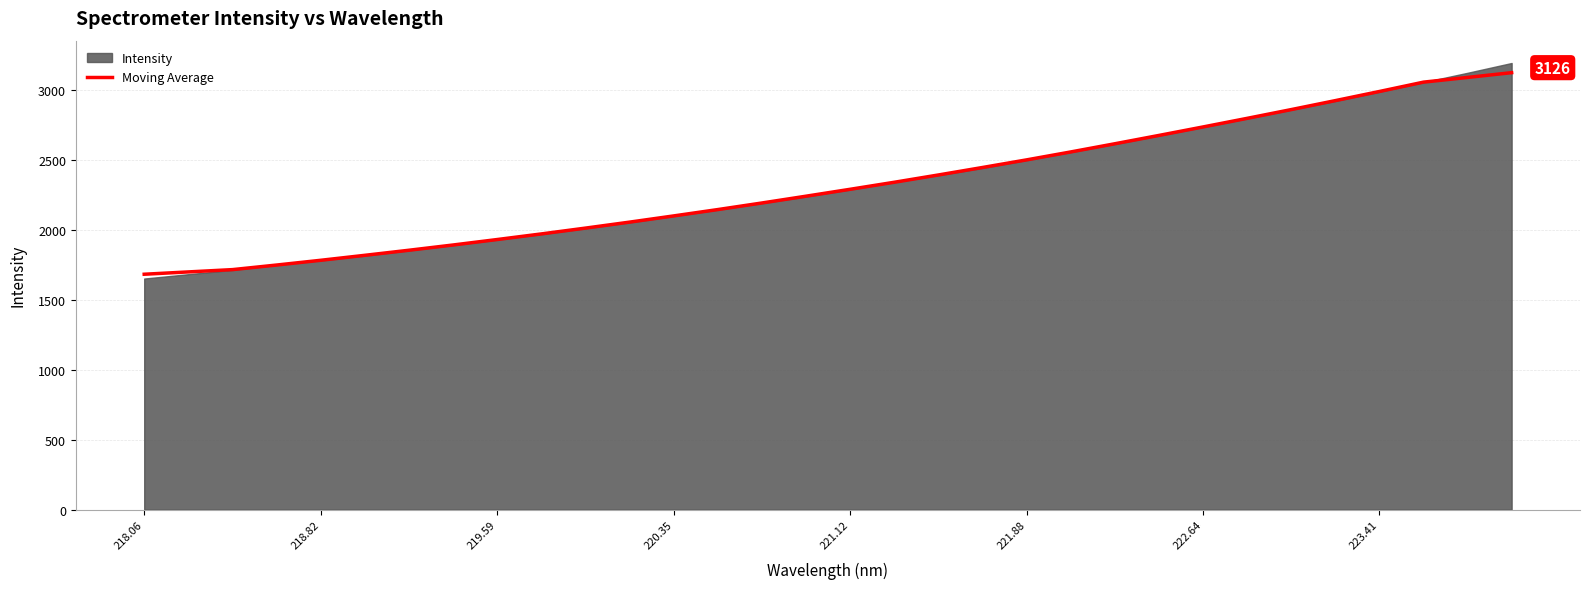

What is the lowest value of the Moving Average series?

1684.0